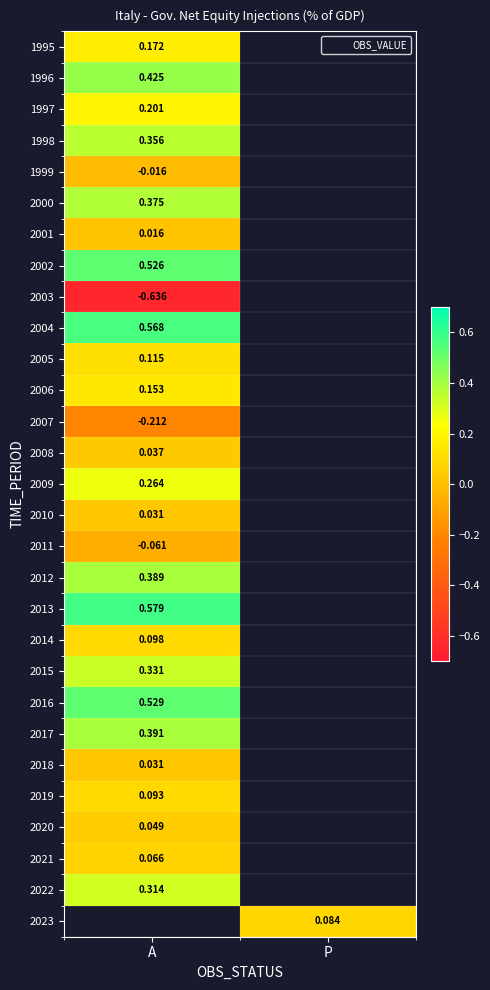

What is the minimum value shown in the chart?

-0.6